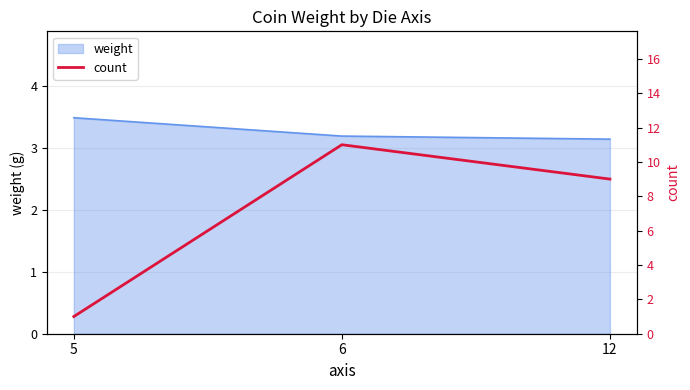

Reading left to right, list all the values displayed in this chart.

5=1	6=11	12=9